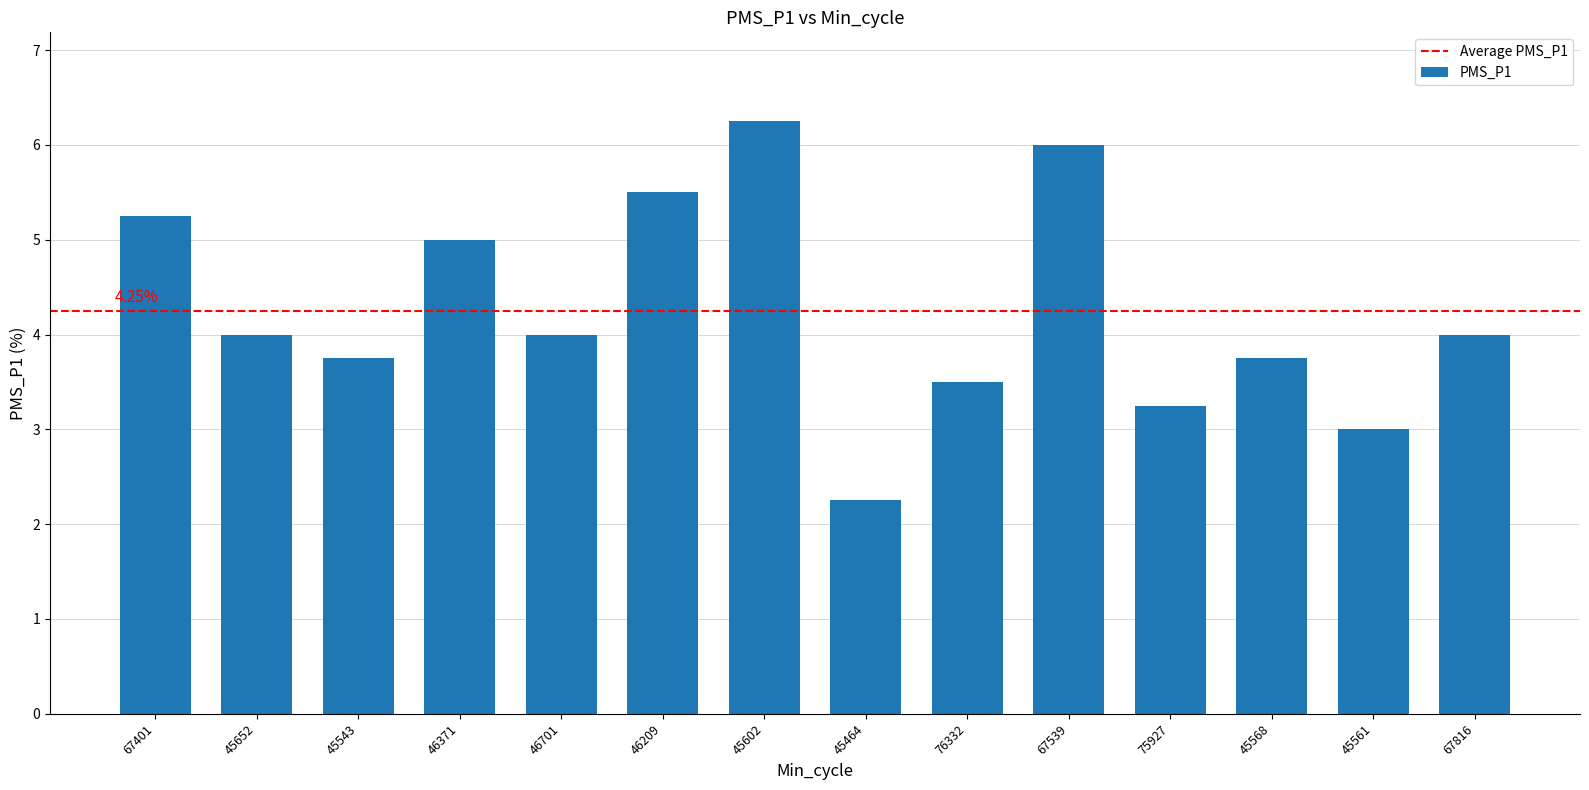

Between 67539 and 76332, which is larger?

67539